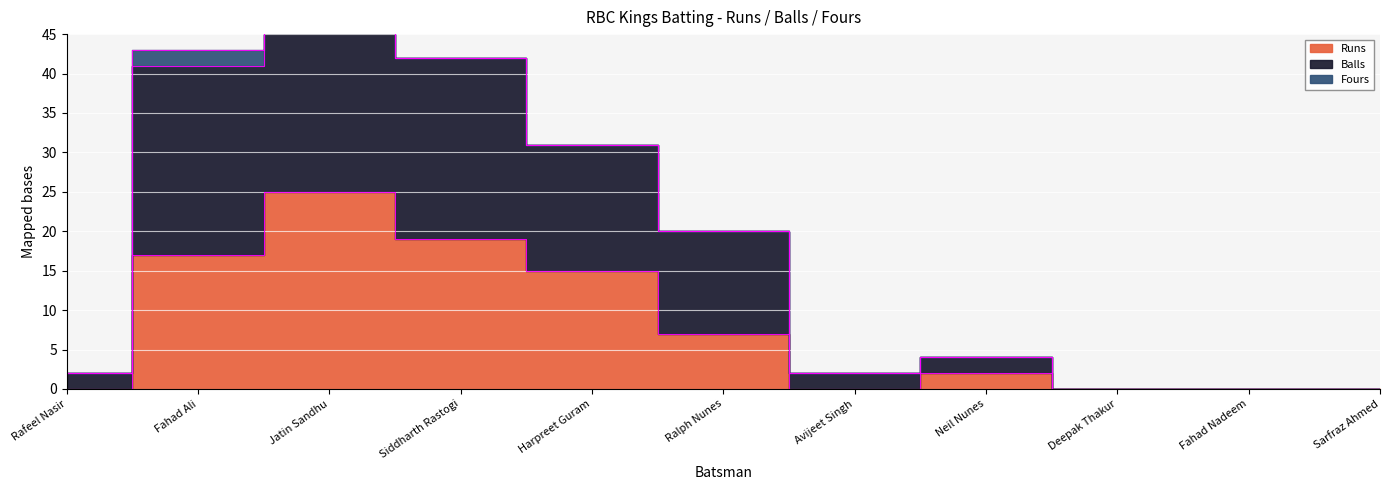

True or false: Balls and Runs intersect in this chart.

False